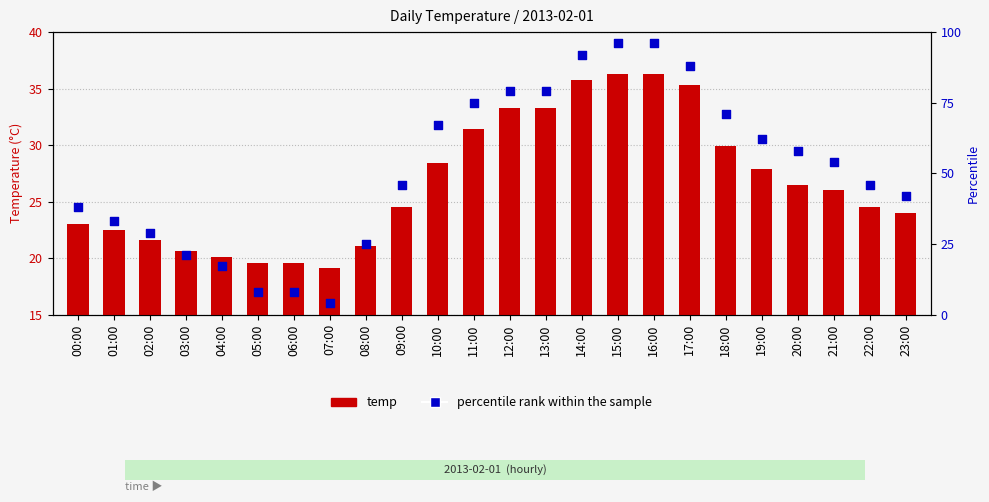

Which series has the largest total across all categories?

percentile rank within the sample